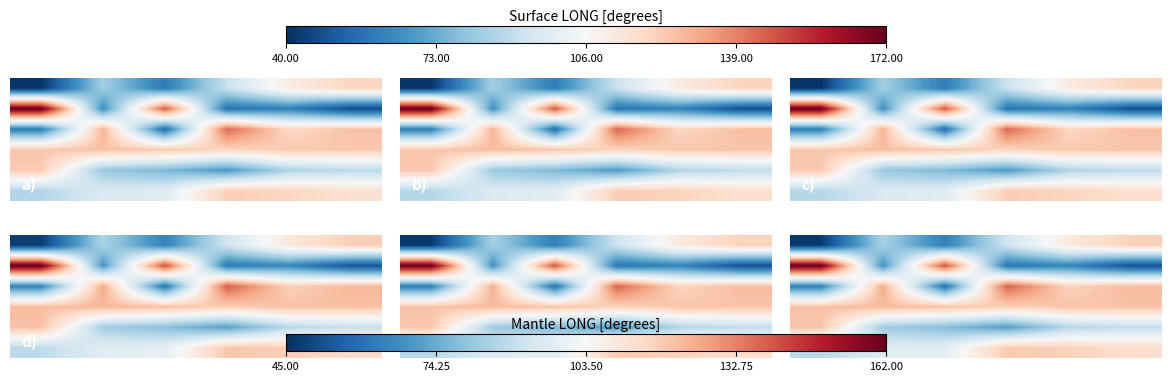

What is the difference between the highest and lowest values at 139.00?

86.1